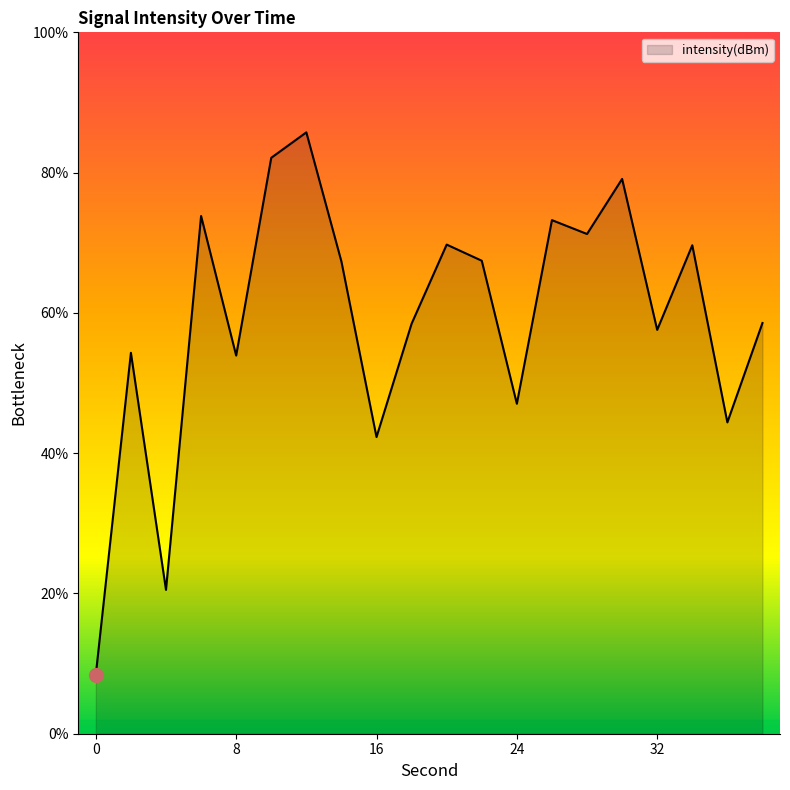

What is the difference between the maximum and minimum values?

77.3